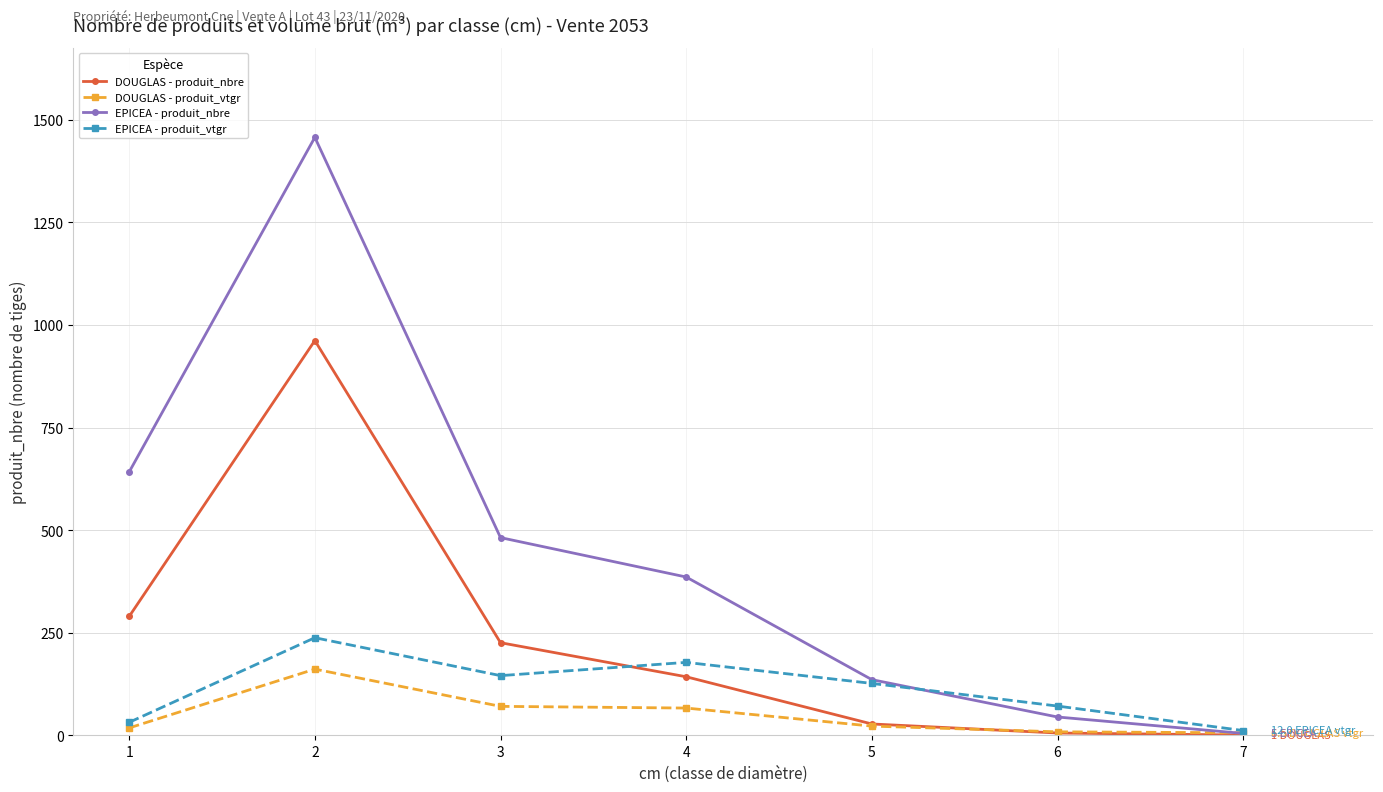

What is the value of the EPICEA - produit_nbre point at the 2nd from the left?

1457.0